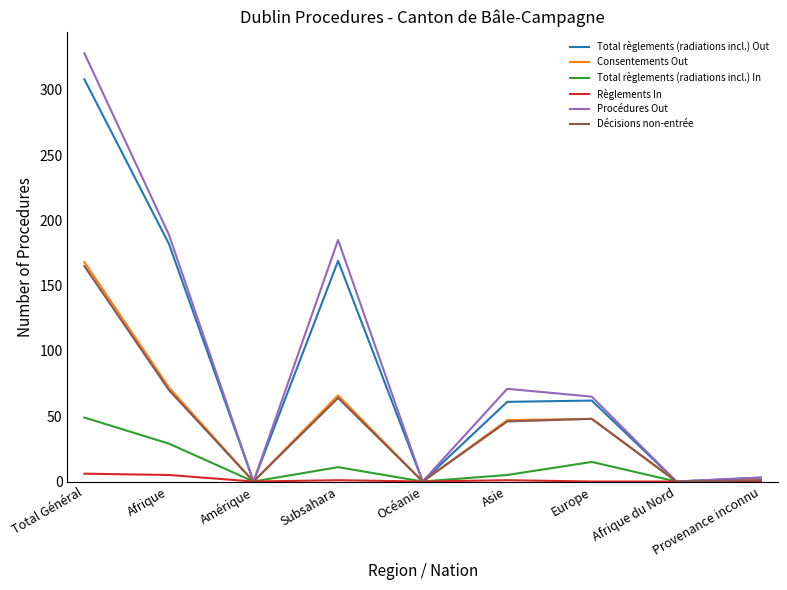

What is the difference between the Décisions non-entrée values at Amérique and Afrique?

70